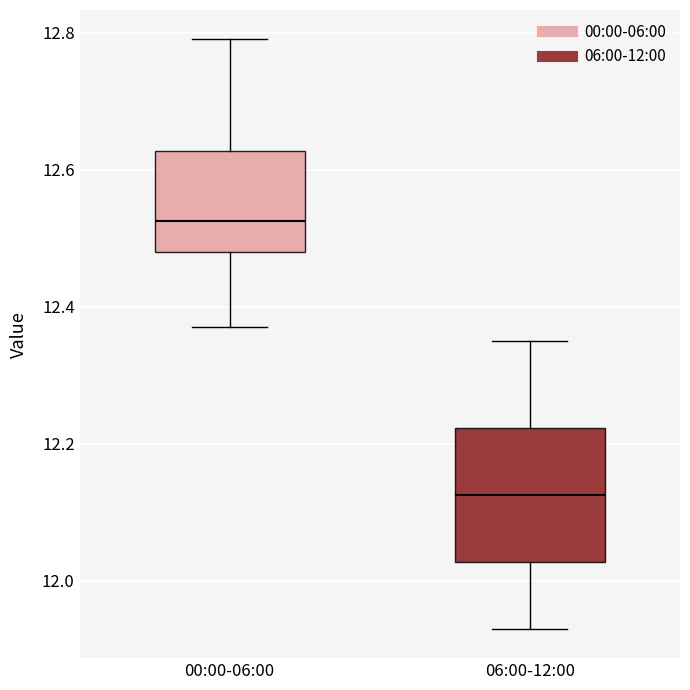

Reading left to right, transcribe this box plot: for each box, give where its median line is, the range the box spans, and where its two whiskers end, as read against the y-axis. The values are not printed on the chart, so give them approximately, as read against the axis.

00:00-06:00: median 12.52, box 12.48 to 12.62, whiskers 12.38 to 12.80
06:00-12:00: median 12.12, box 12.02 to 12.22, whiskers 11.94 to 12.36